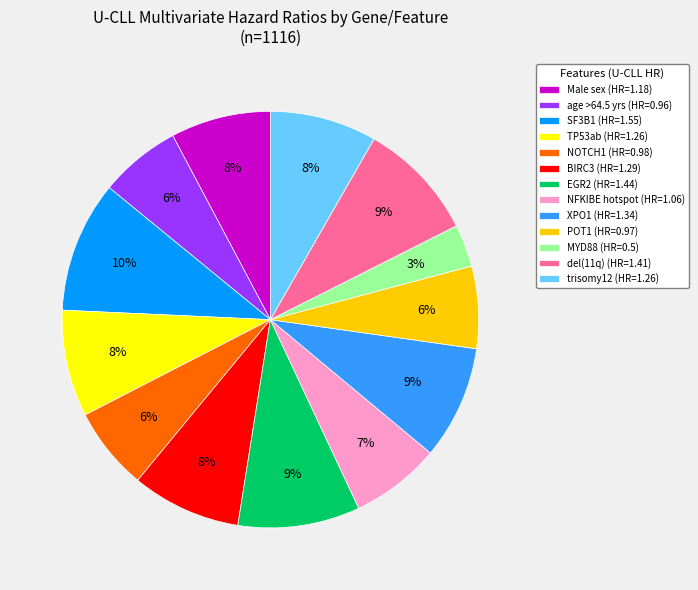

Does any single category account for the majority?

No